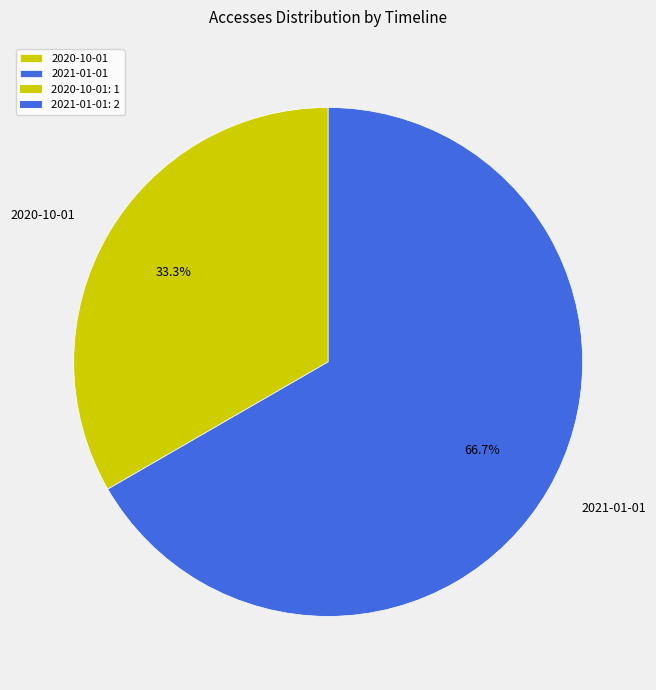

To the nearest percent, what is the combined percentage of 2020-10-01 and 2021-01-01?

100%